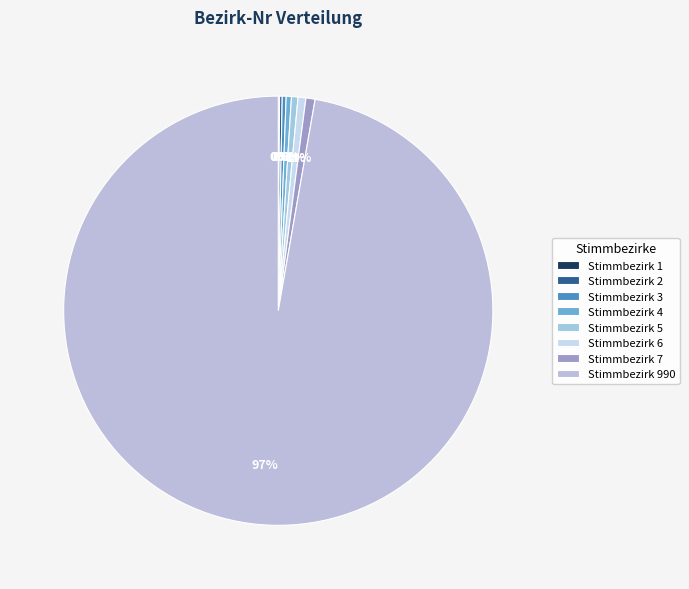

What is the majority slice?

Stimmbezirk 990